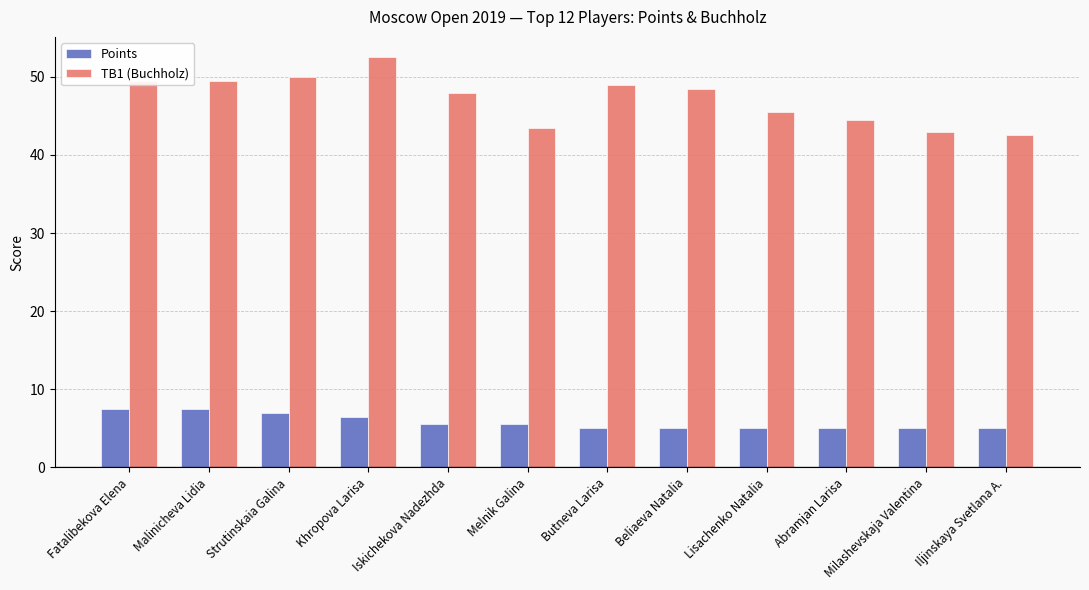

What position from the left is Butneva Larisa?

7